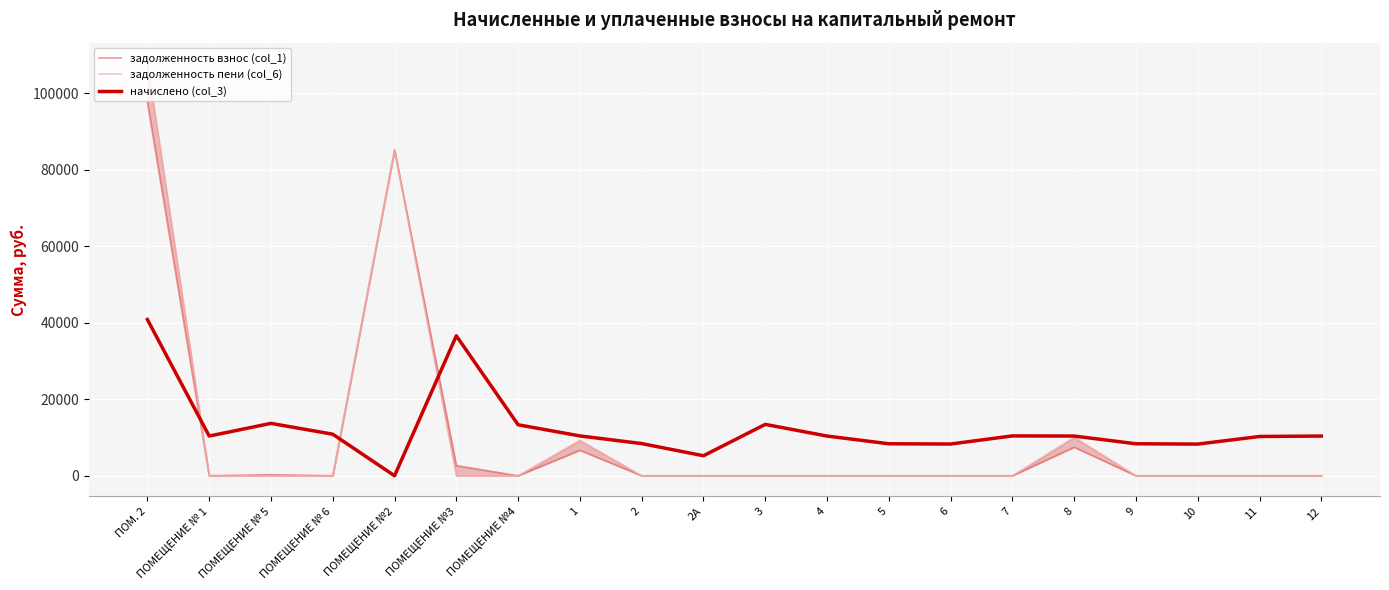

What is the difference between the highest and lowest values at ПОМЕЩЕНИЕ №2?

85185.5